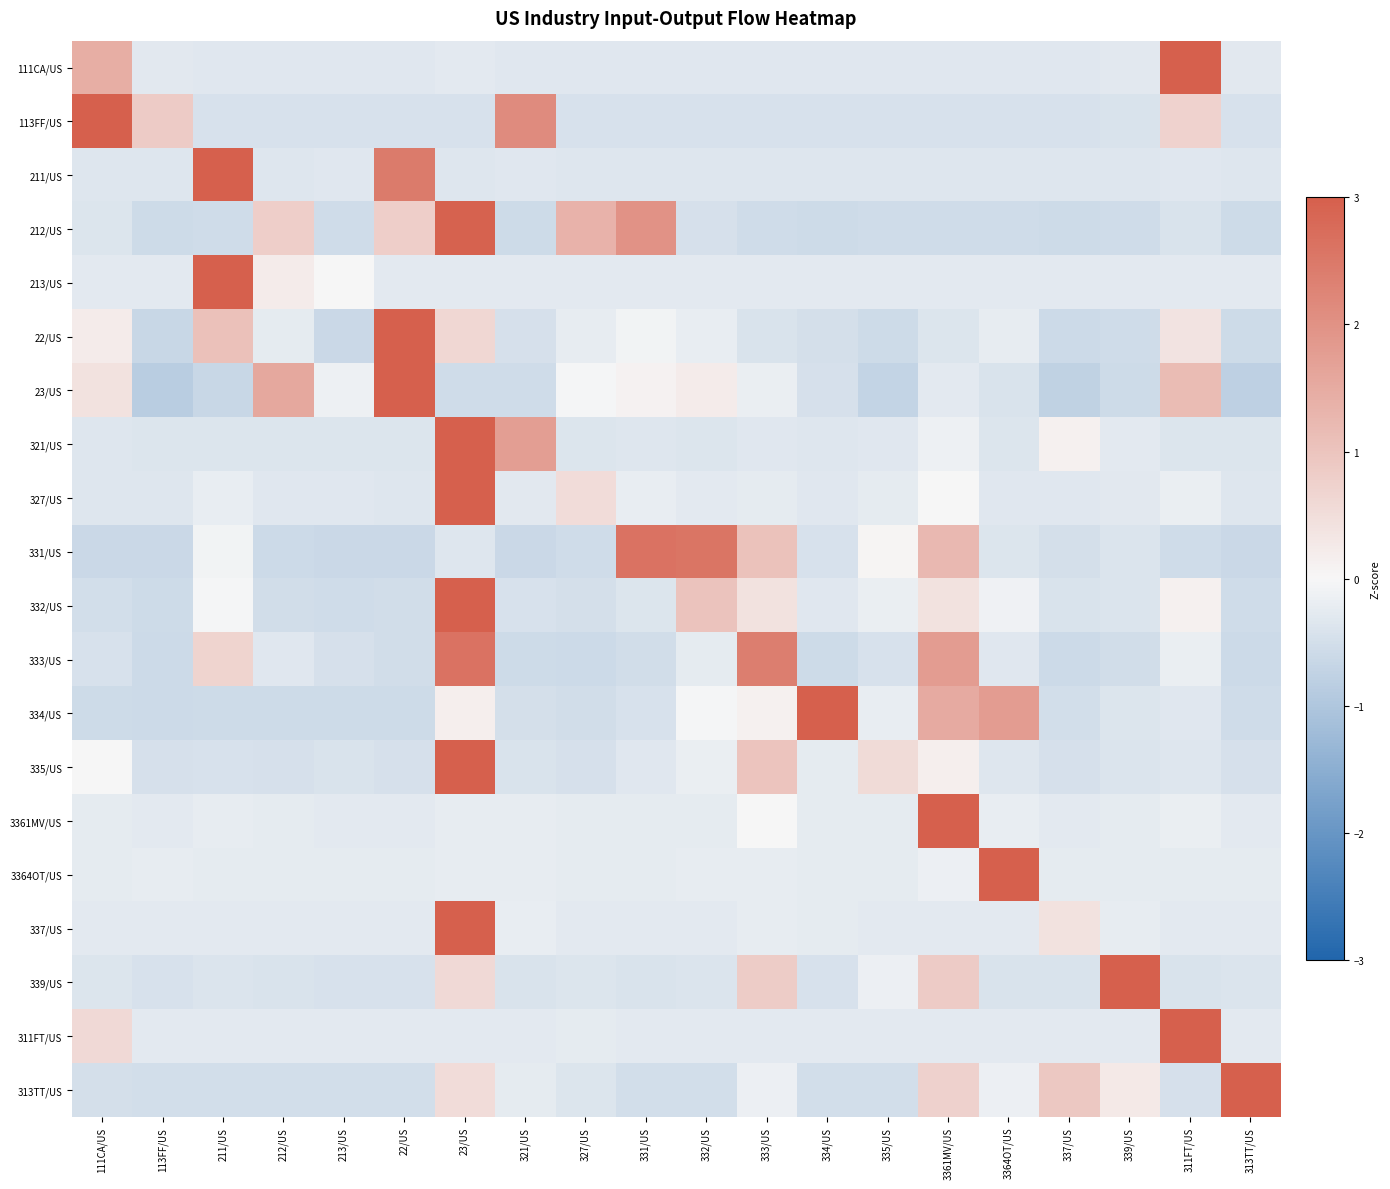

Which label corresponds to the smallest value in the chart?

113FF/US